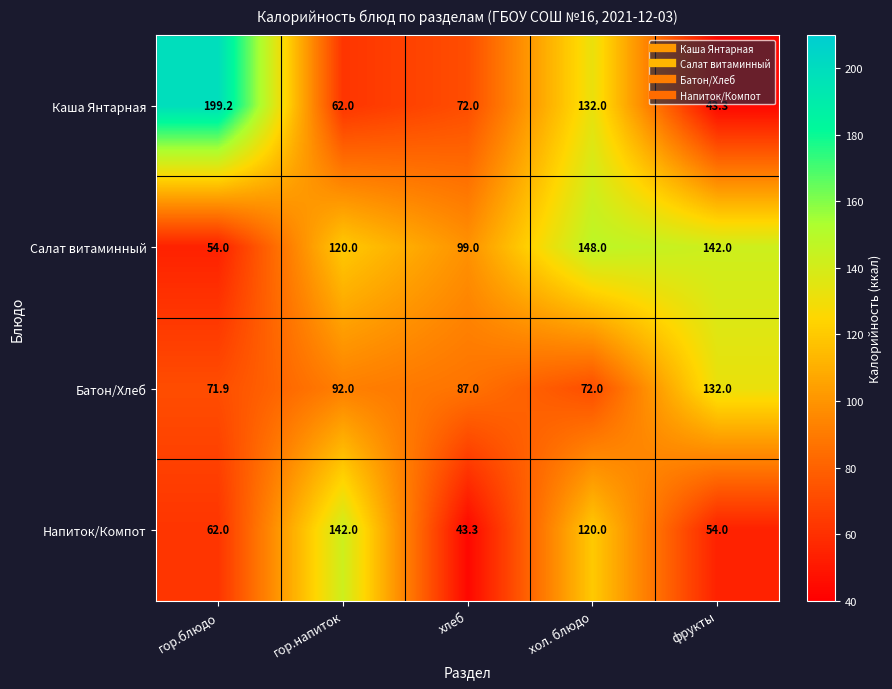

Count the number of categories in the chart.

5